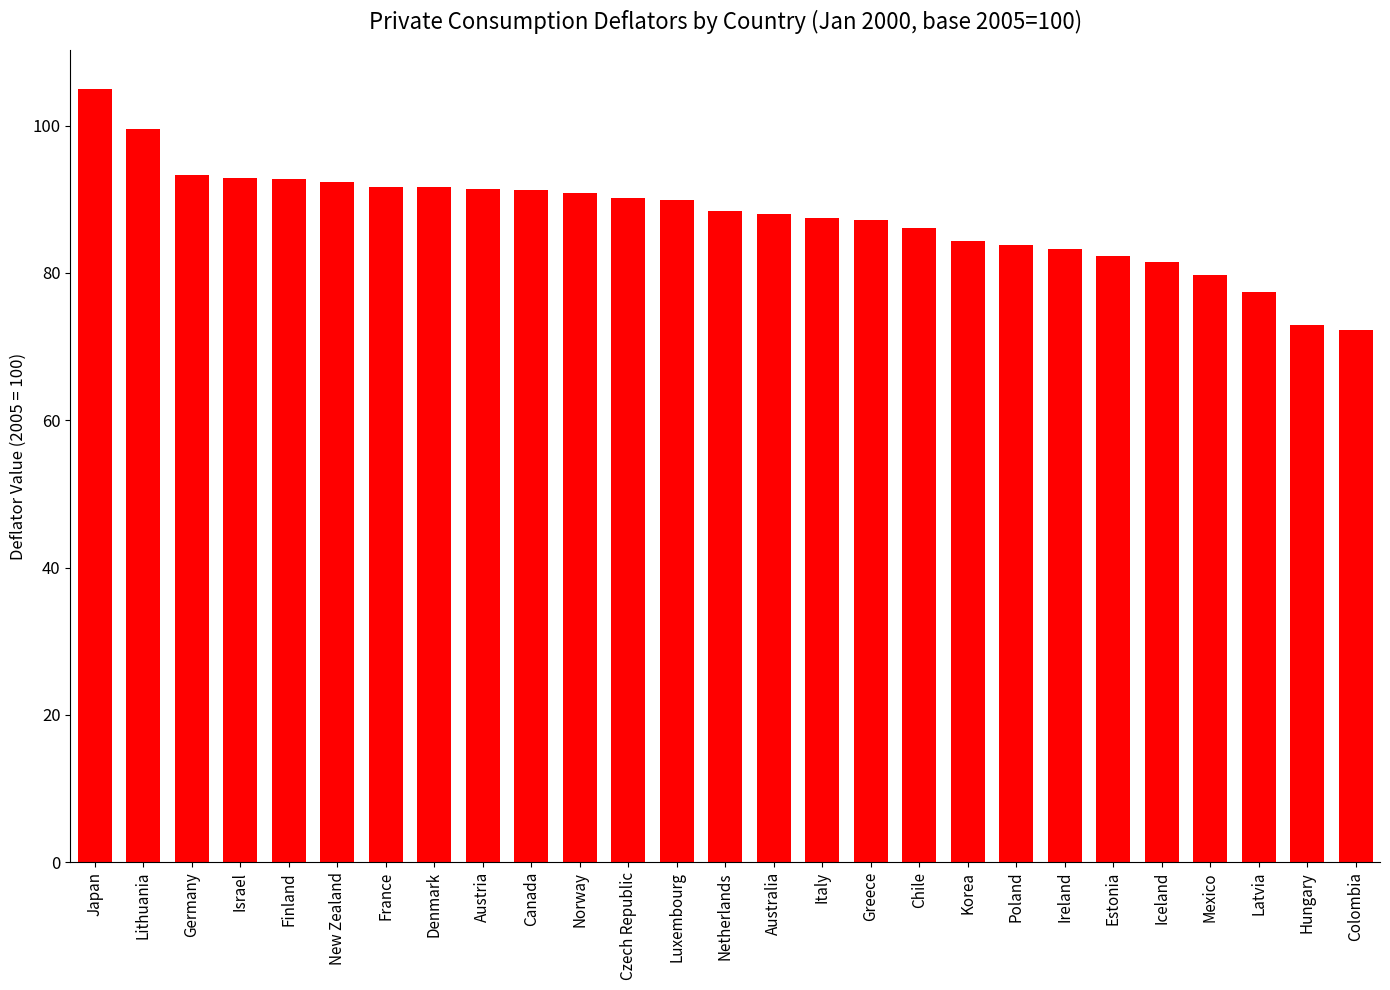

At which category does the chart reach its peak across all series?

Japan